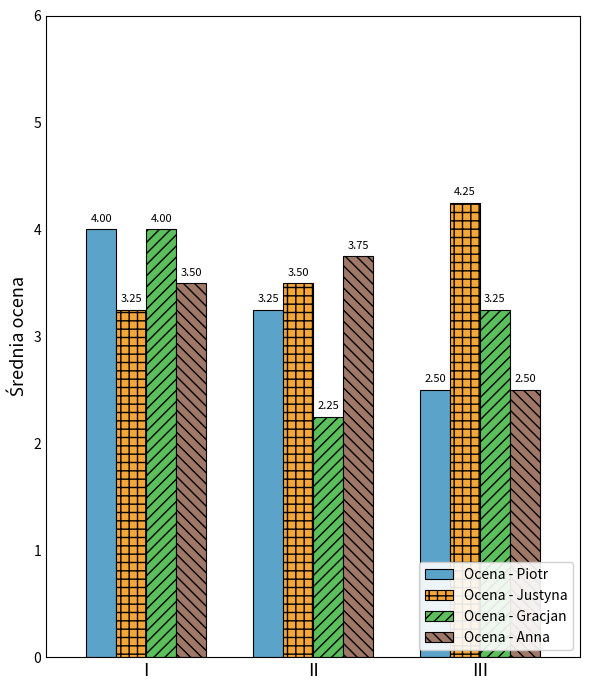

Rank the categories by Ocena - Piotr value from highest to lowest.

I, II, III